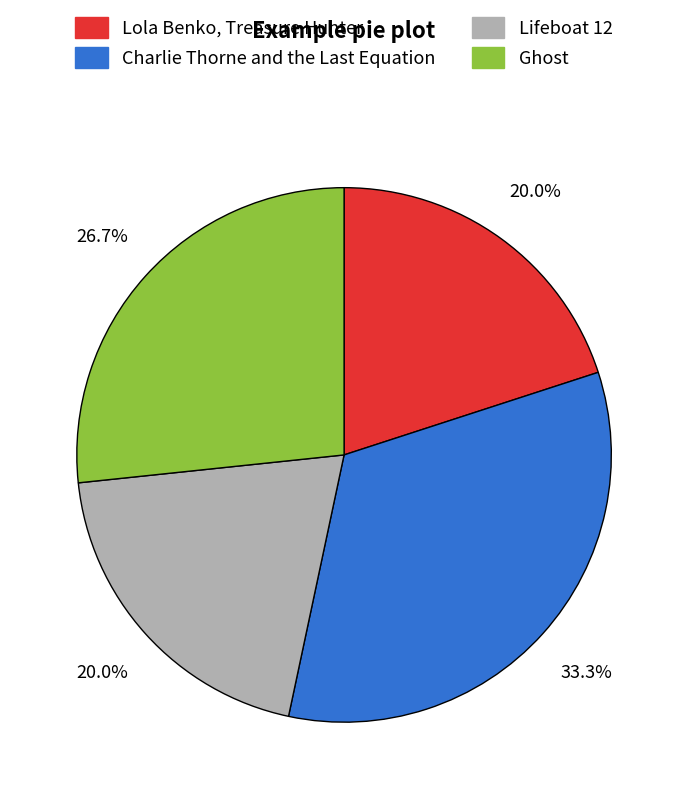

Is Lifeboat 12 the majority of the pie?

No